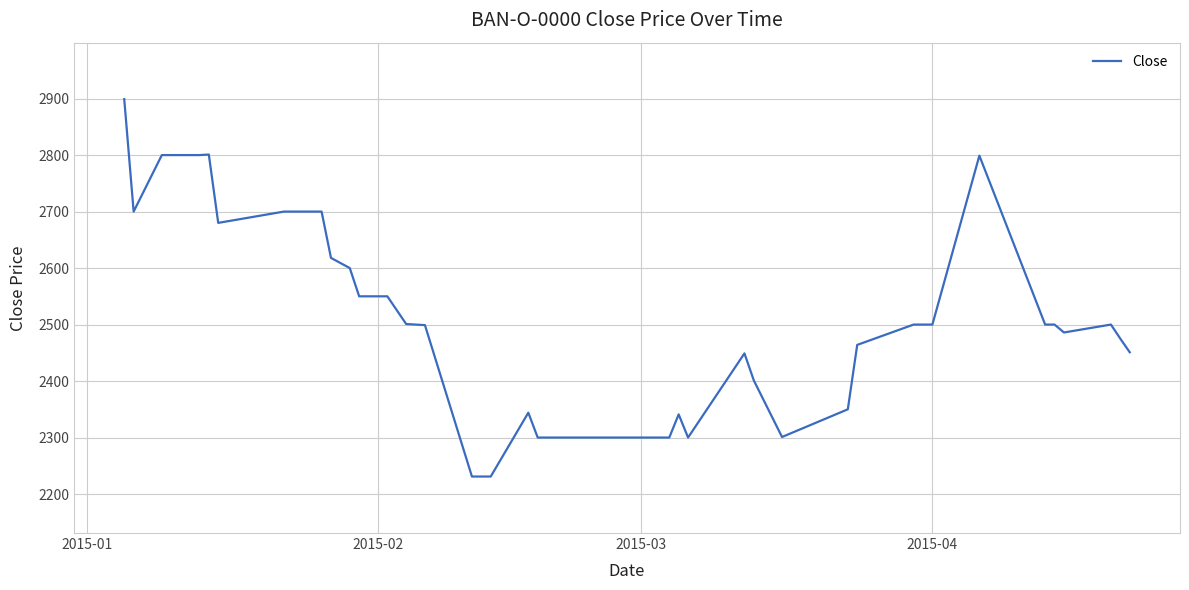

What is the maximum value shown in the chart?

2899